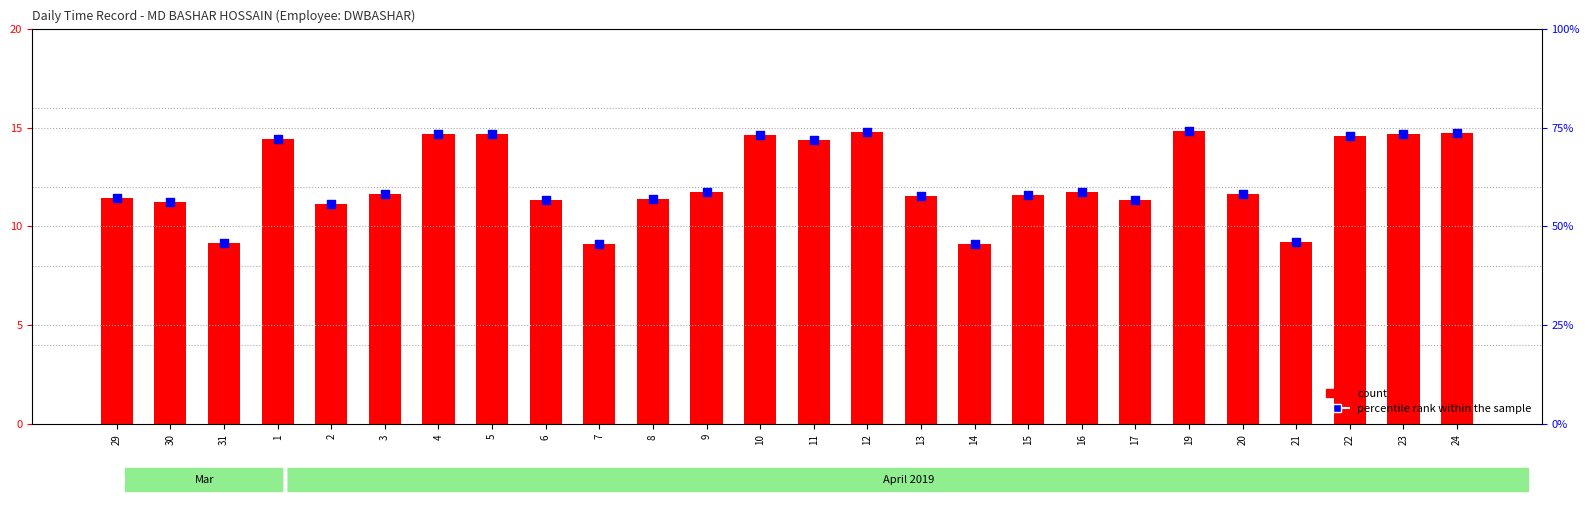

Which series contains the highest Y value?

percentile rank within the sample